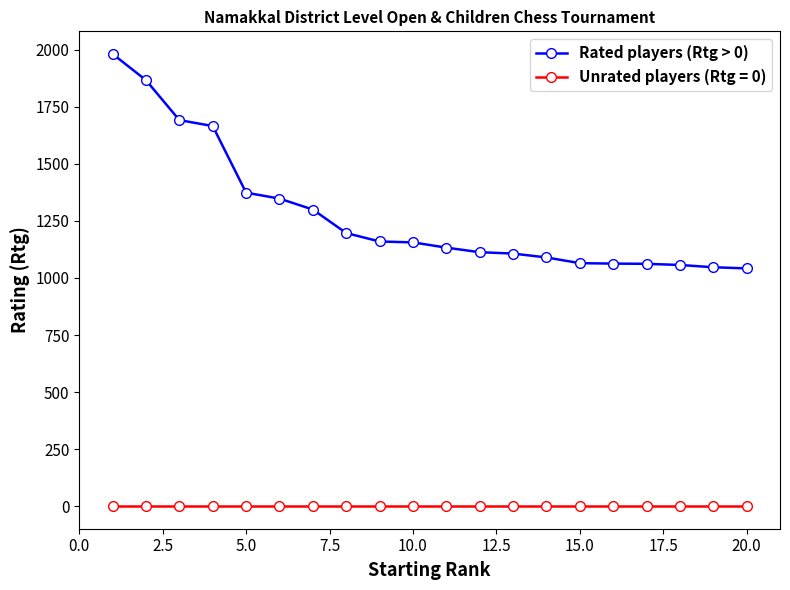

What is the maximum value shown in the chart?

1982